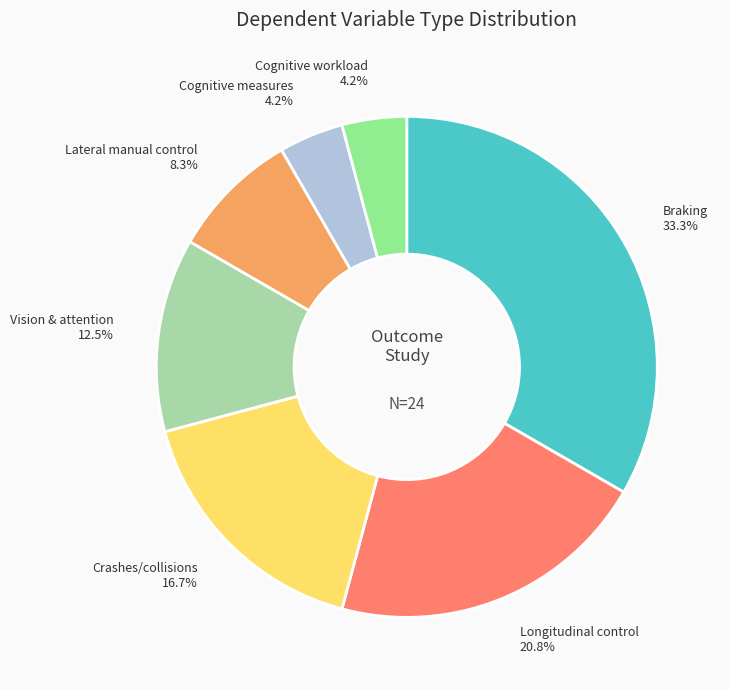

Between Longitudinal control and Vision & attention, which is larger?

Longitudinal control